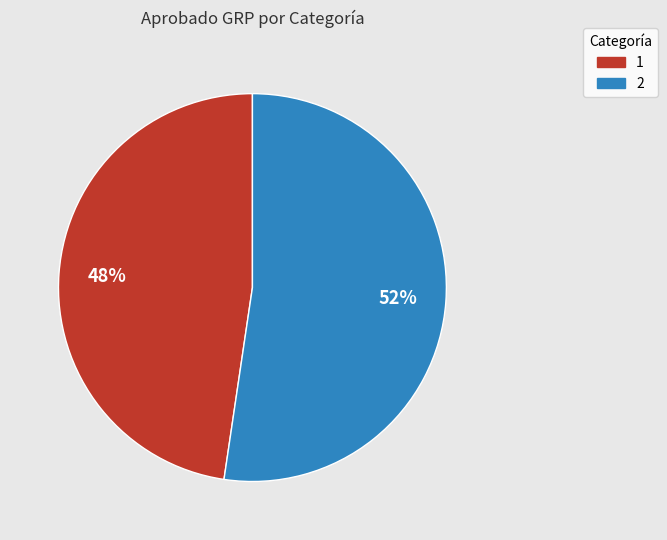

Is the sum of 1 and 2 greater than half?

Yes